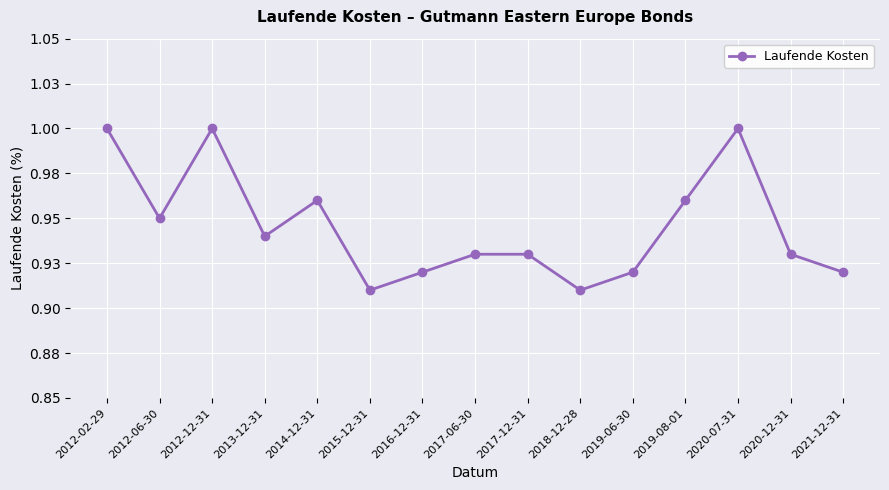

What is the minimum value shown in the chart?

0.9